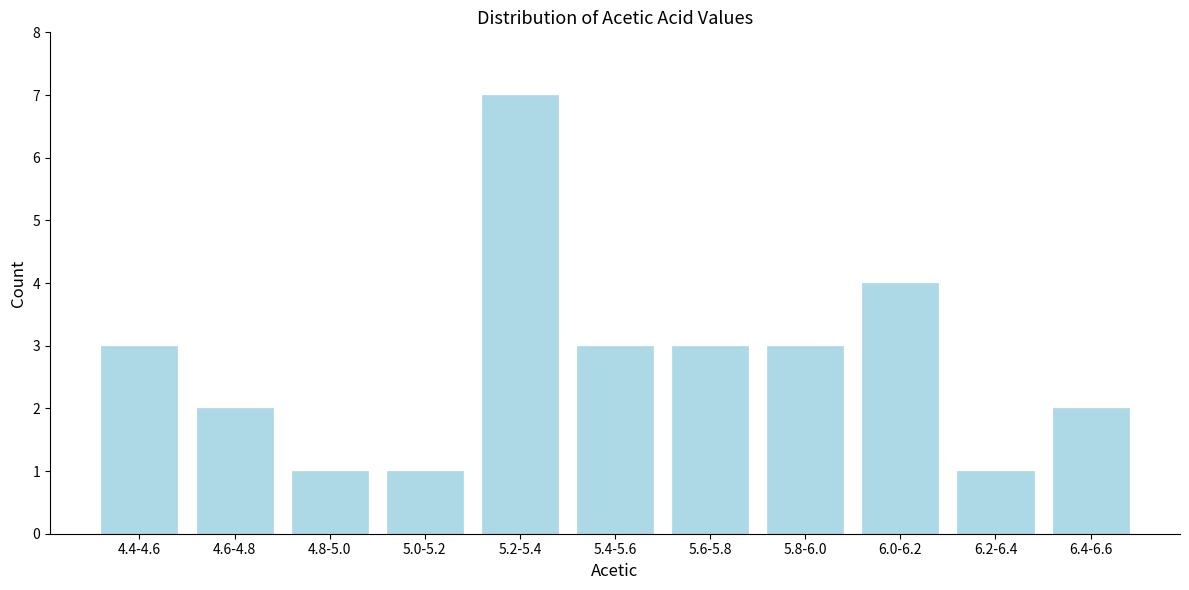

Reading left to right, list all the values displayed in this chart.

3	2	1	1	7	3	3	3	4	1	2